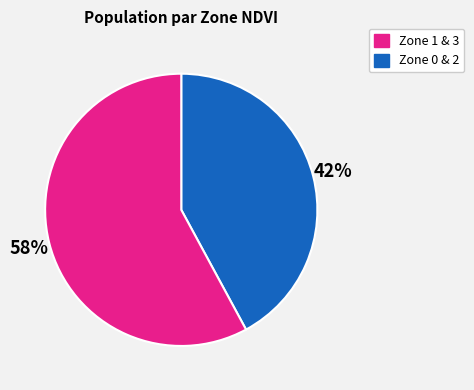

Is there any slice that represents more than half of the pie?

Yes